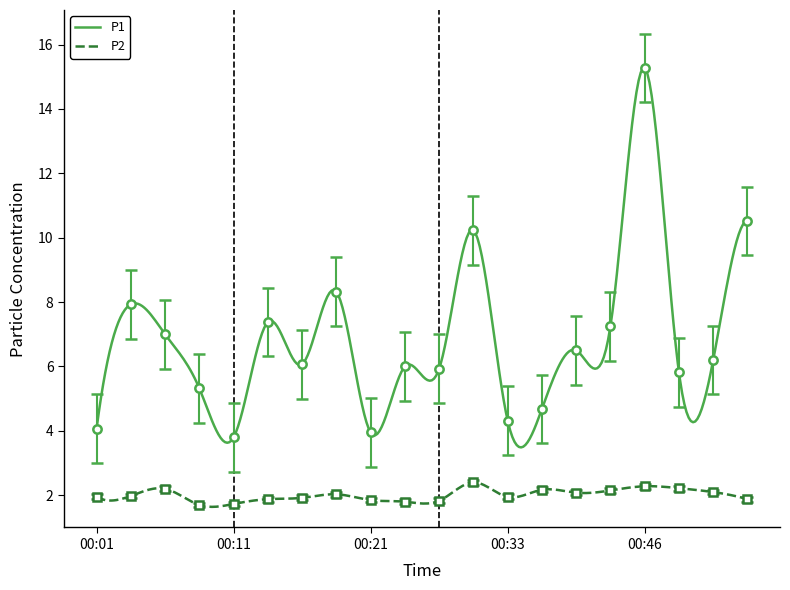

What are all the series names shown in the legend?

P1, P2